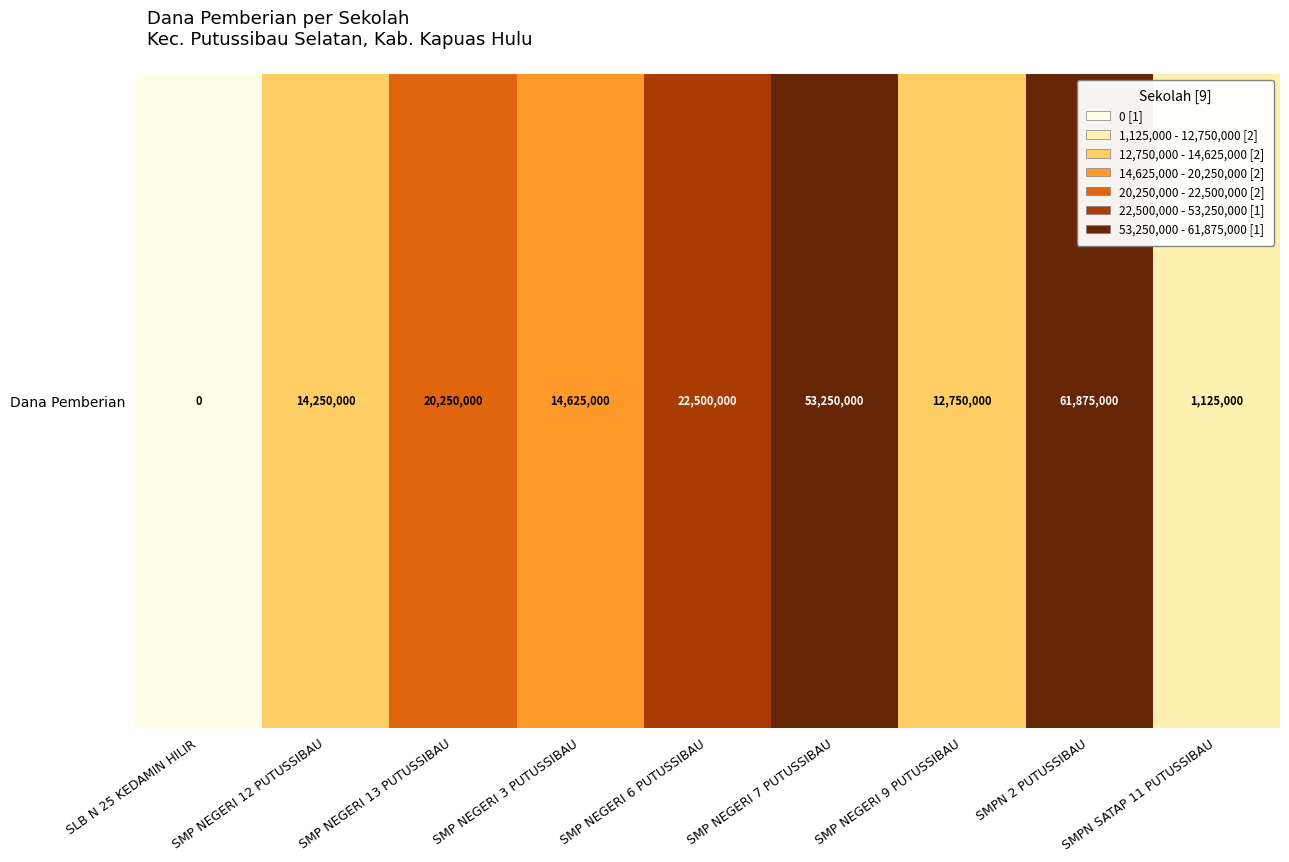

List the labels in order of value, smallest first.

SLB N 25 KEDAMIN HILIR, SMPN SATAP 11 PUTUSSIBAU, SMP NEGERI 9 PUTUSSIBAU, SMP NEGERI 12 PUTUSSIBAU, SMP NEGERI 3 PUTUSSIBAU, SMP NEGERI 13 PUTUSSIBAU, SMP NEGERI 6 PUTUSSIBAU, SMP NEGERI 7 PUTUSSIBAU, SMPN 2 PUTUSSIBAU